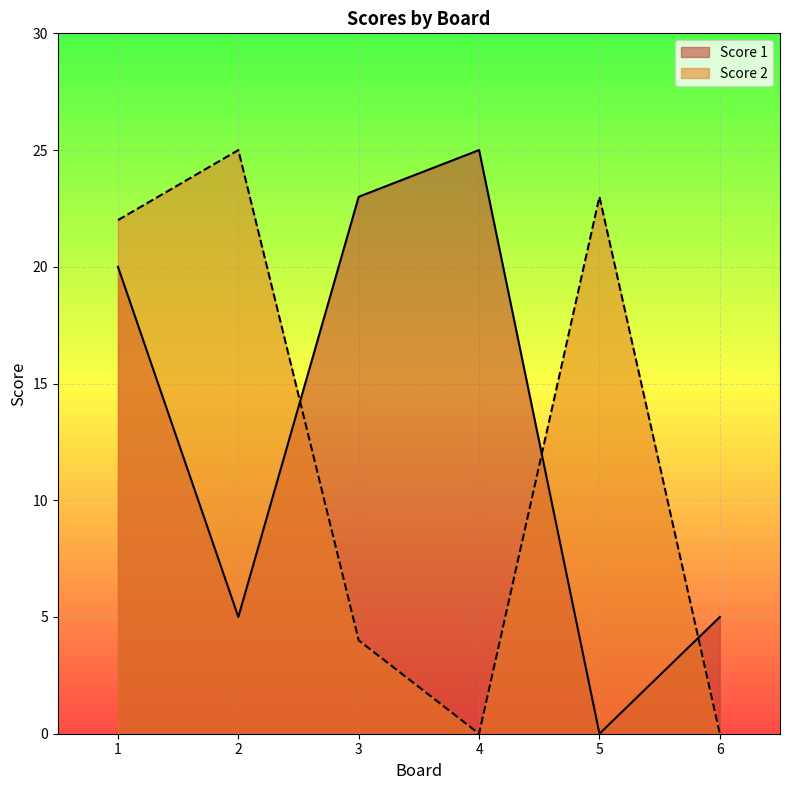

Where does the Score 1 series first go above 20?

3